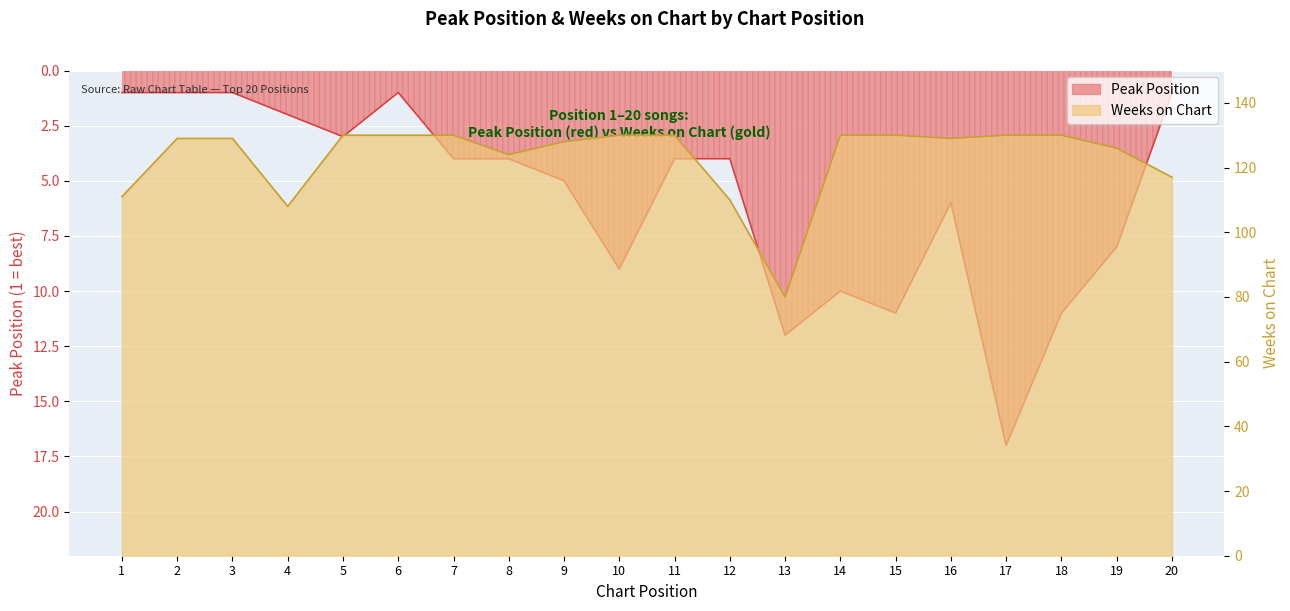

Reading left to right, transcribe all the data shown in this chart.

Peak Position: 1	1	1	2	3	1	4	4	5	9	4	4	12	10	11	6	17	11	8	1
Weeks on Chart: 111	129	129	108	130	130	130	124	128	130	130	110	80	130	130	129	130	130	126	117